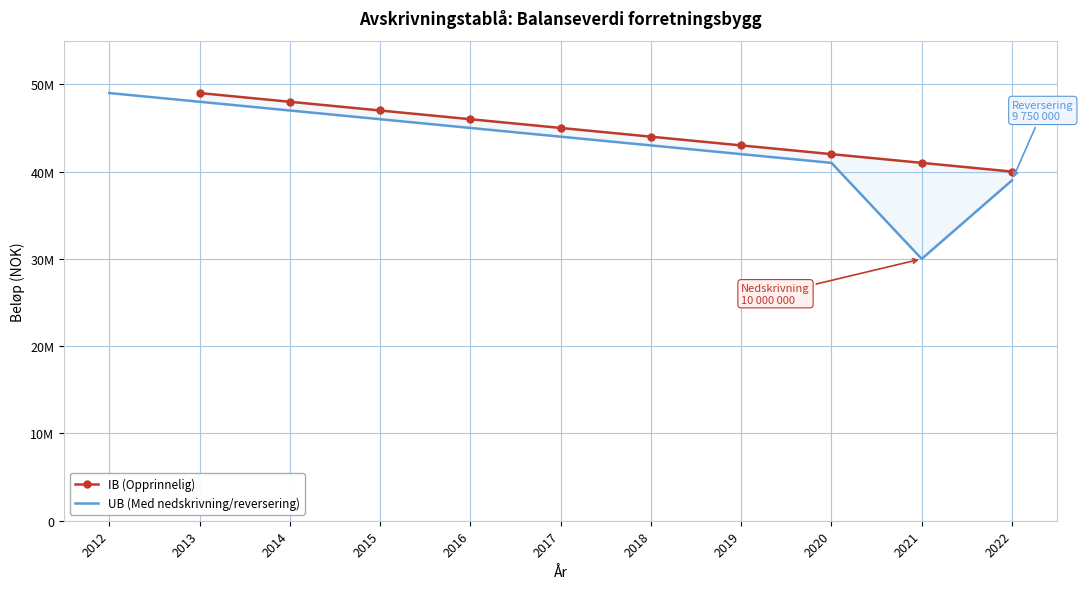

True or false: IB (Opprinnelig) and UB (Med nedskrivning/reversering) cross at least once.

False